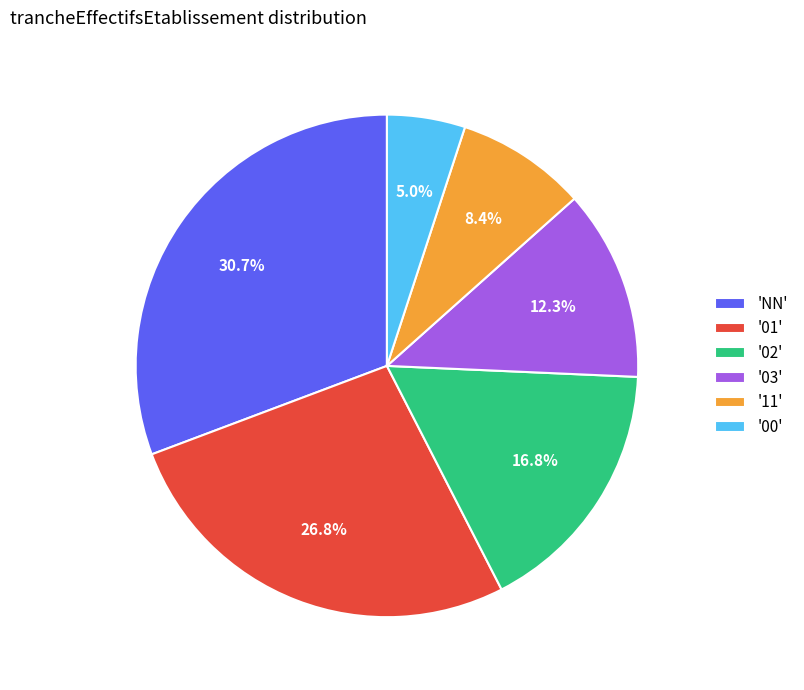

What is the smallest slice in the pie chart?

'00'